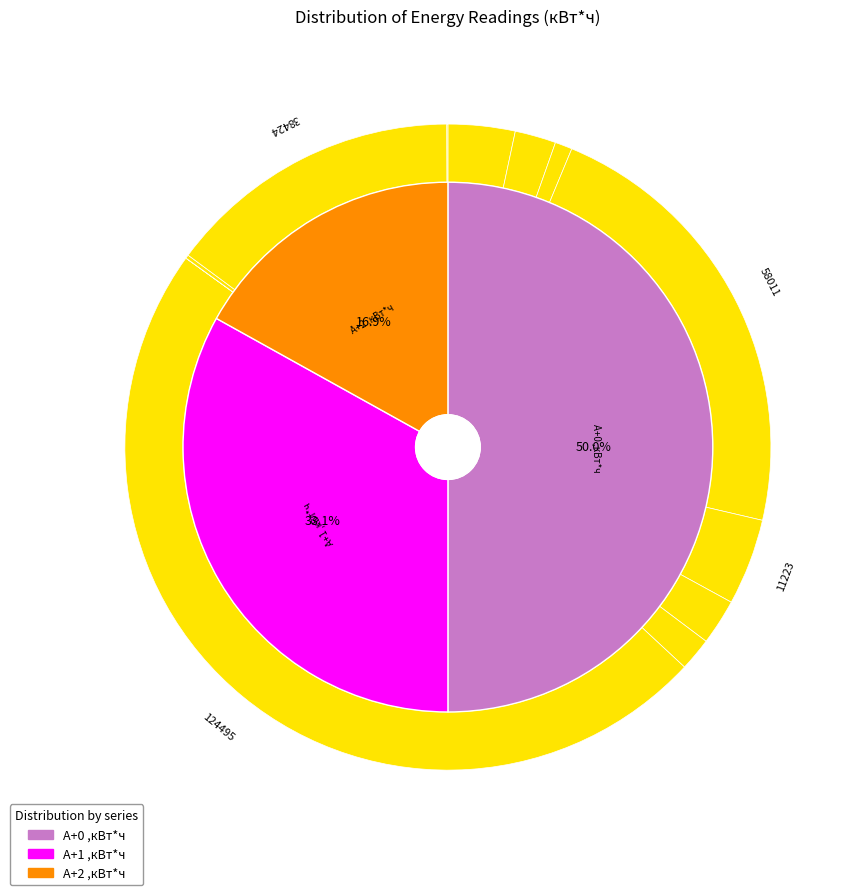

True or false: 217 accounts for 3% of the total.

True